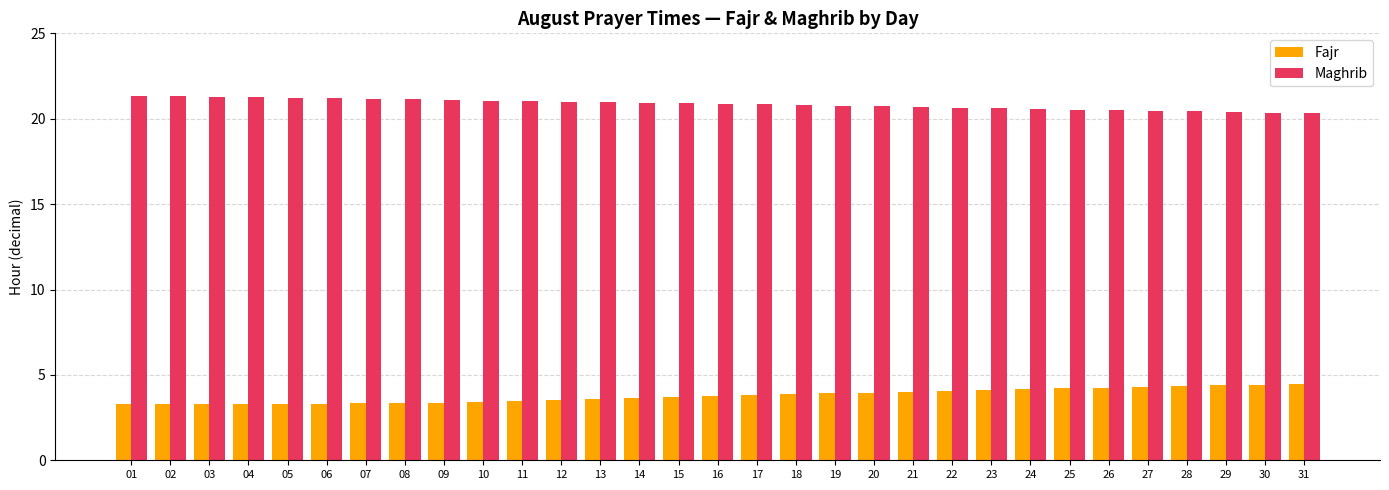

List the series in order of their peak value, highest first.

Maghrib, Fajr